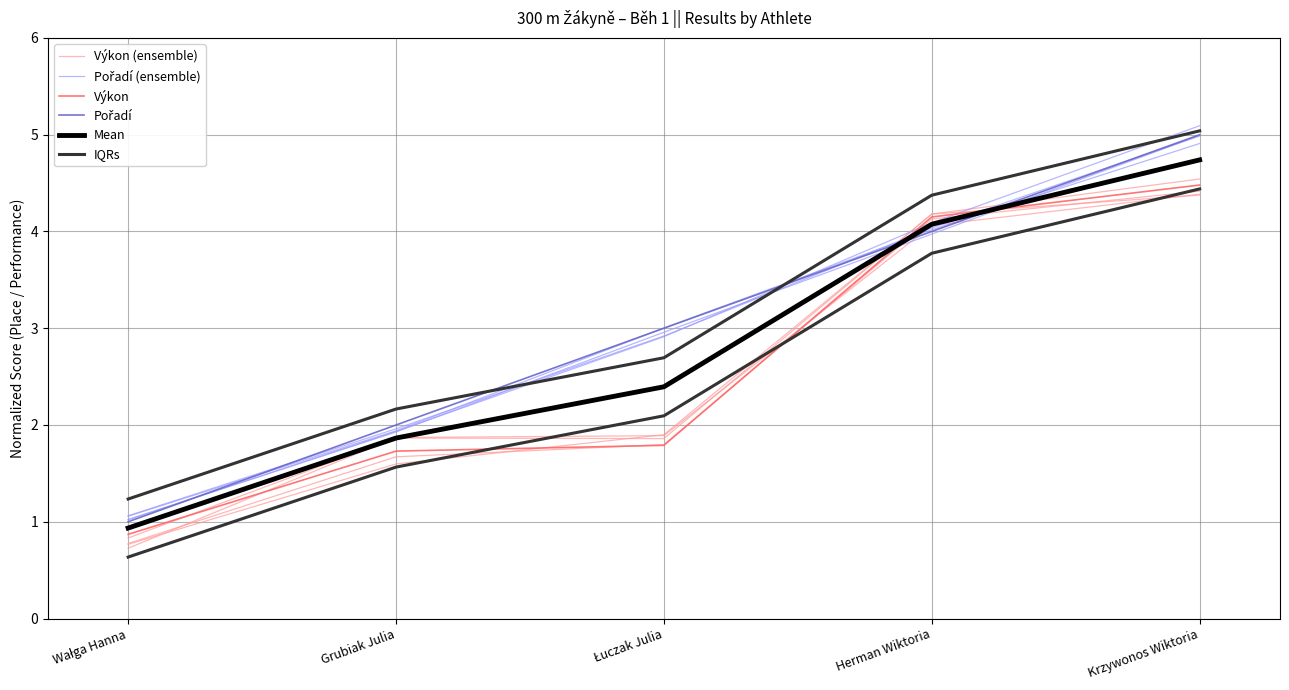

Which series has the largest total across all categories?

IQRs